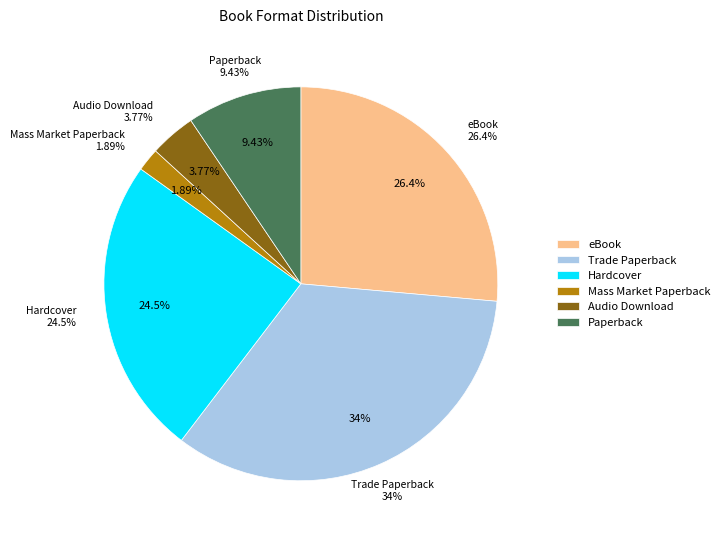

Approximately how many times larger is the value at Audio Download compared to Hardcover?

0.2